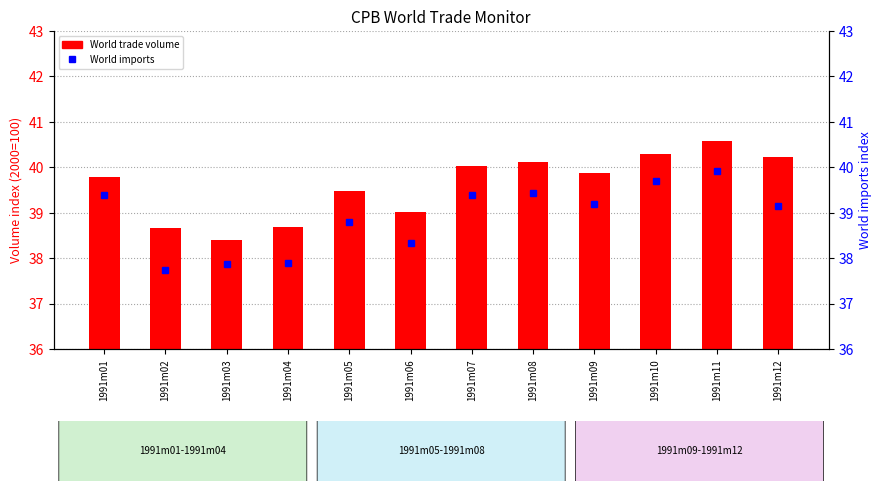

Where is World imports nearest to the value 38?

1991m04